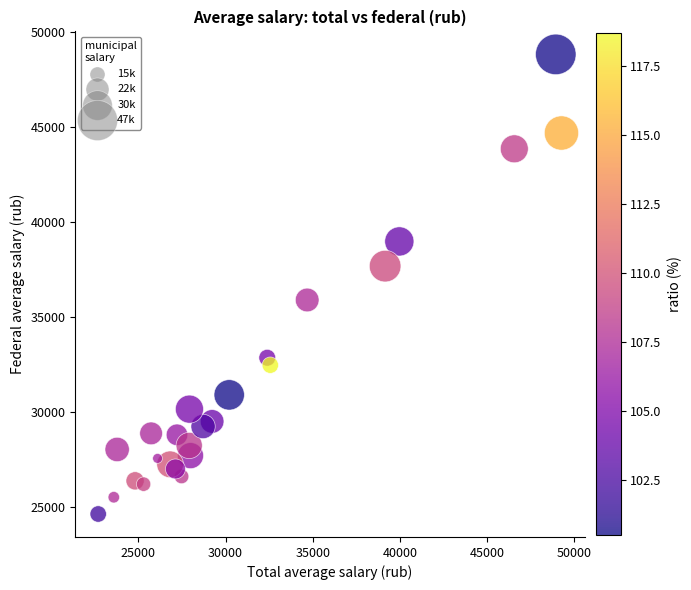

What is the range of X values (max minus min)?

26561.5